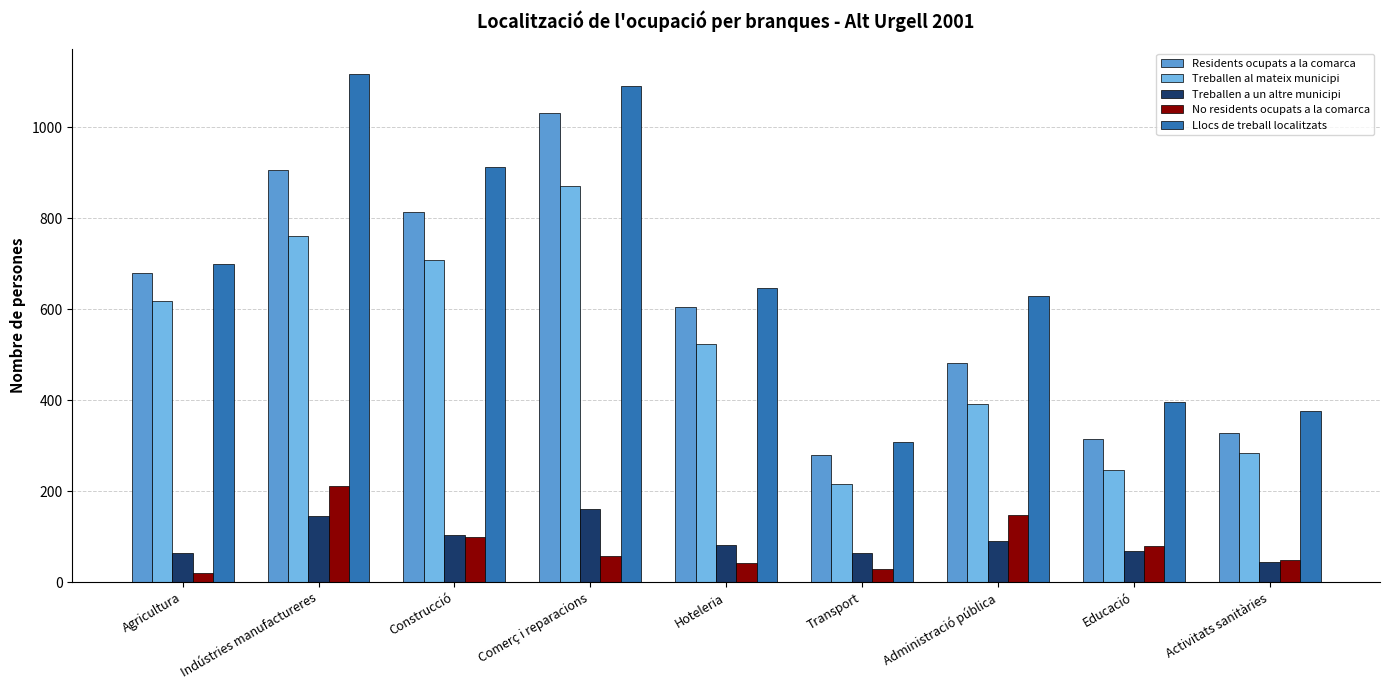

Where is Residents ocupats a la comarca nearest to the value 656?

Agricultura